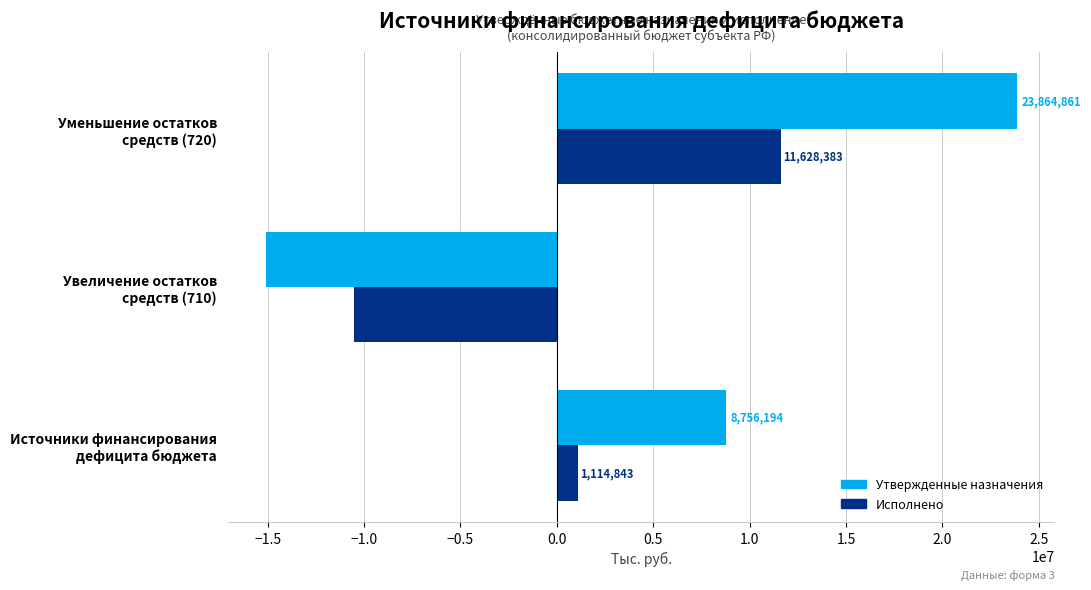

How many values in the Исполнено series are below 1114843?

1